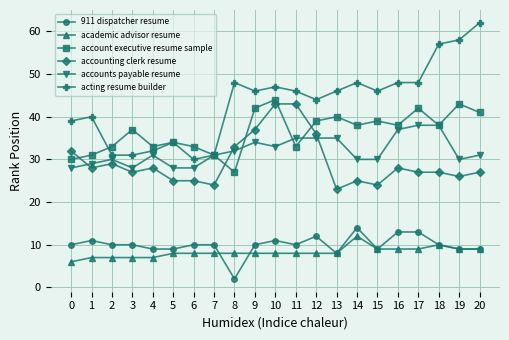

At how many categories does at least one series exceed 32?

20